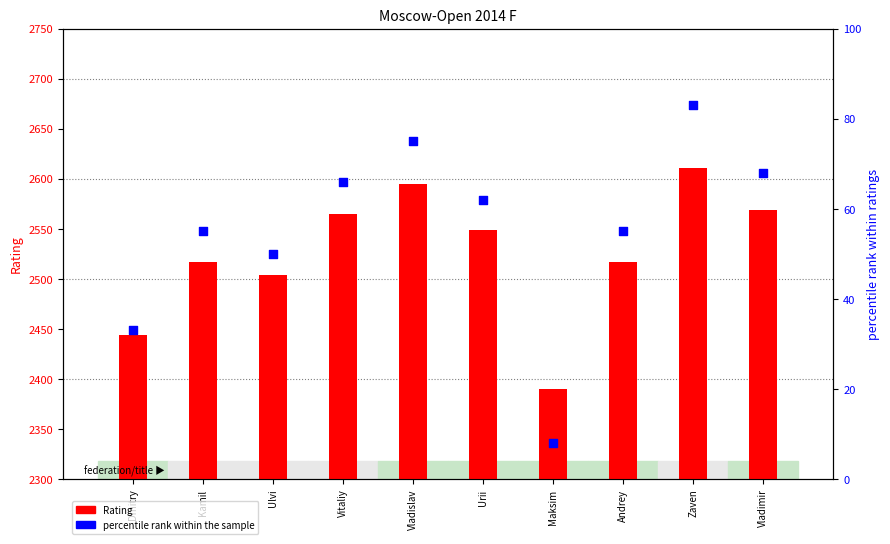

What are all the series names shown in the legend?

Rating, percentile rank within the sample